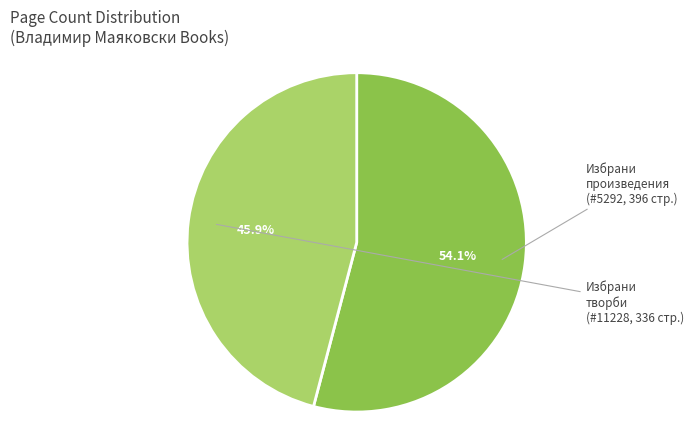

Does any single category account for the majority?

Yes